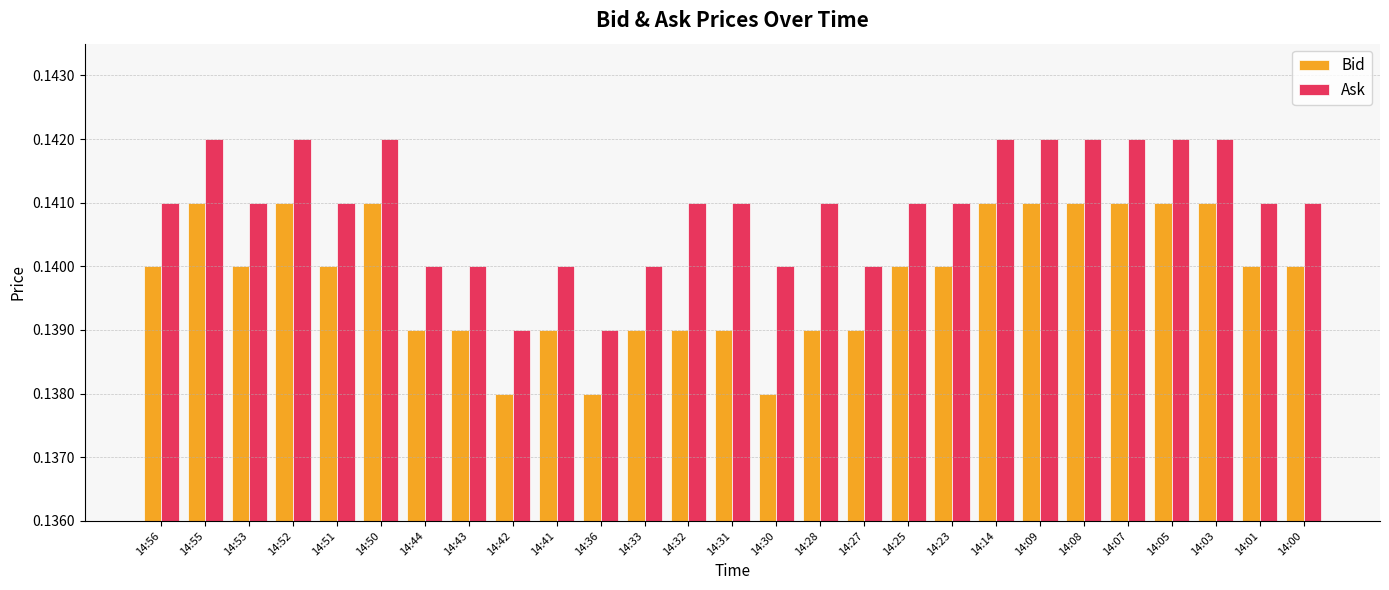

How many Bid values are between 0 and 1?

27